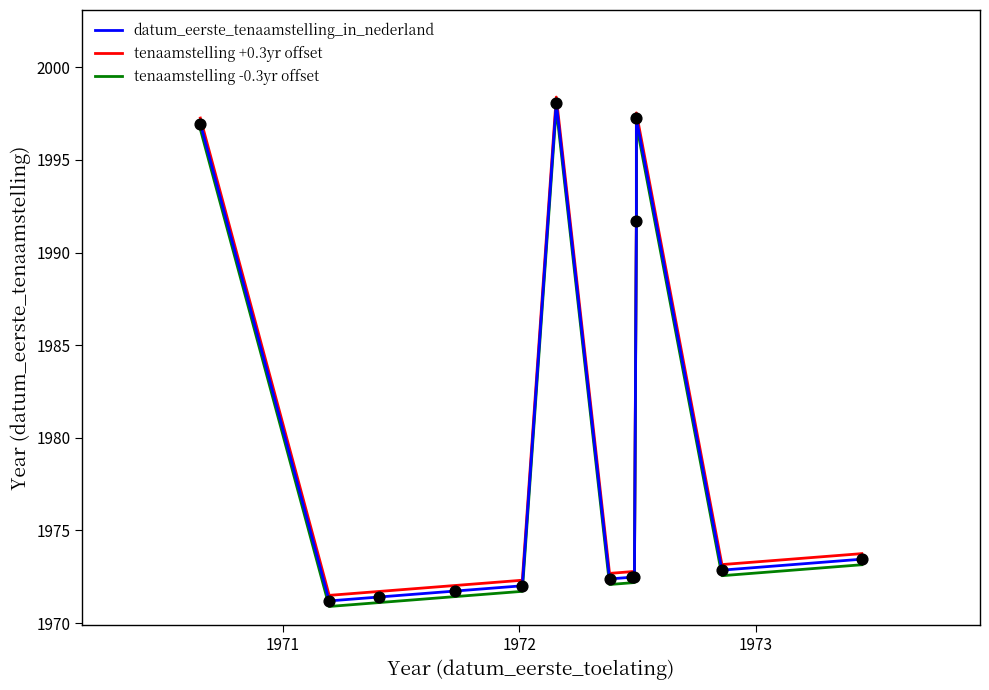

Which series has the largest Y range (max minus min)?

datum_eerste_tenaamstelling_in_nederland